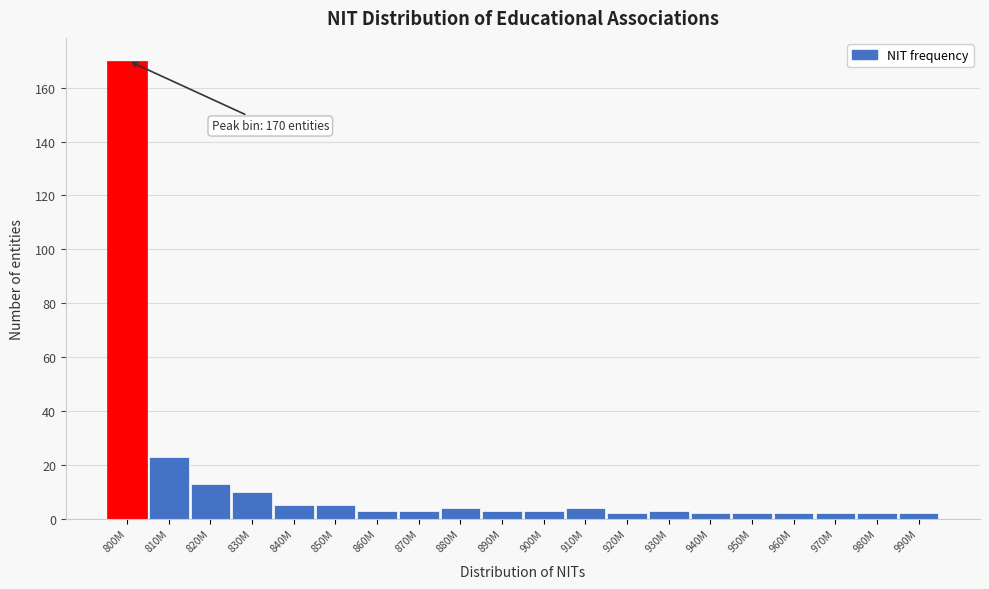

Reading left to right, extract all data points from this chart.

170	23	13	10	5	5	3	3	4	3	3	4	2	3	2	2	2	2	2	2